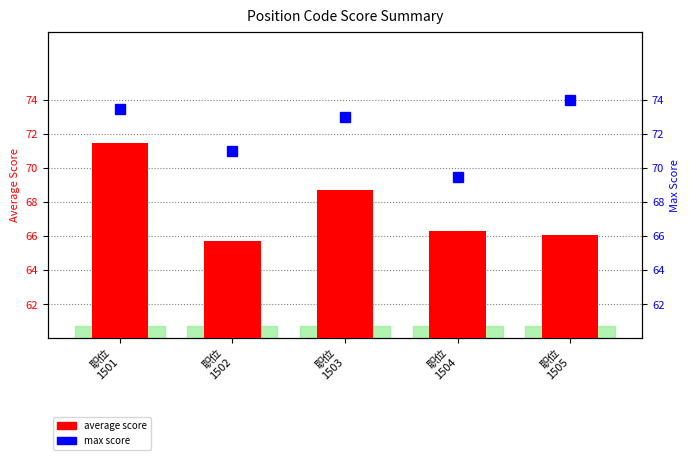

What is the average value of the average score series?

67.7